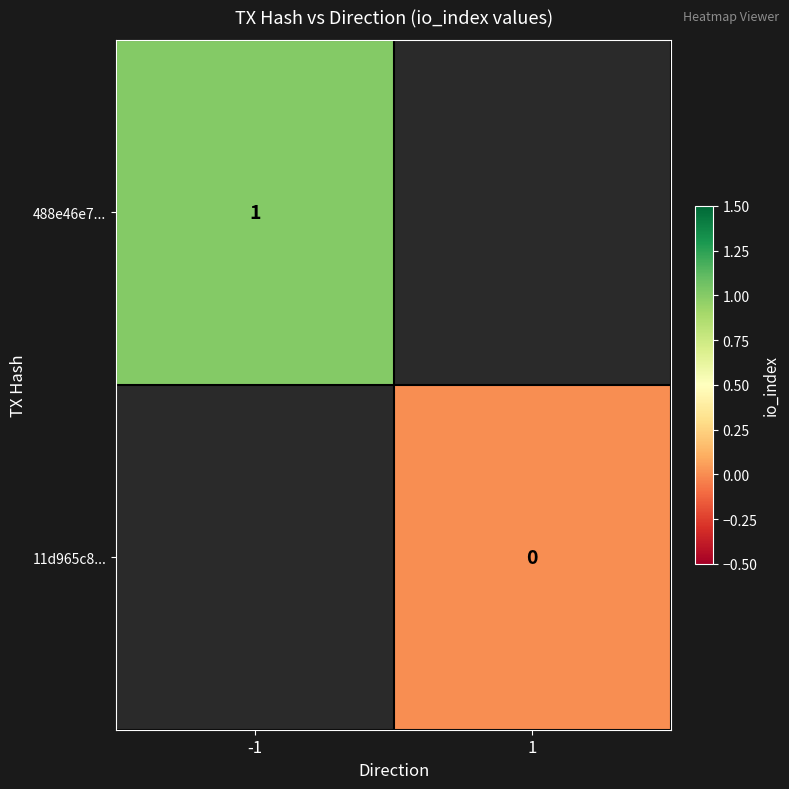

The value of 488e46e7... at -1 is 1. True or false?

True